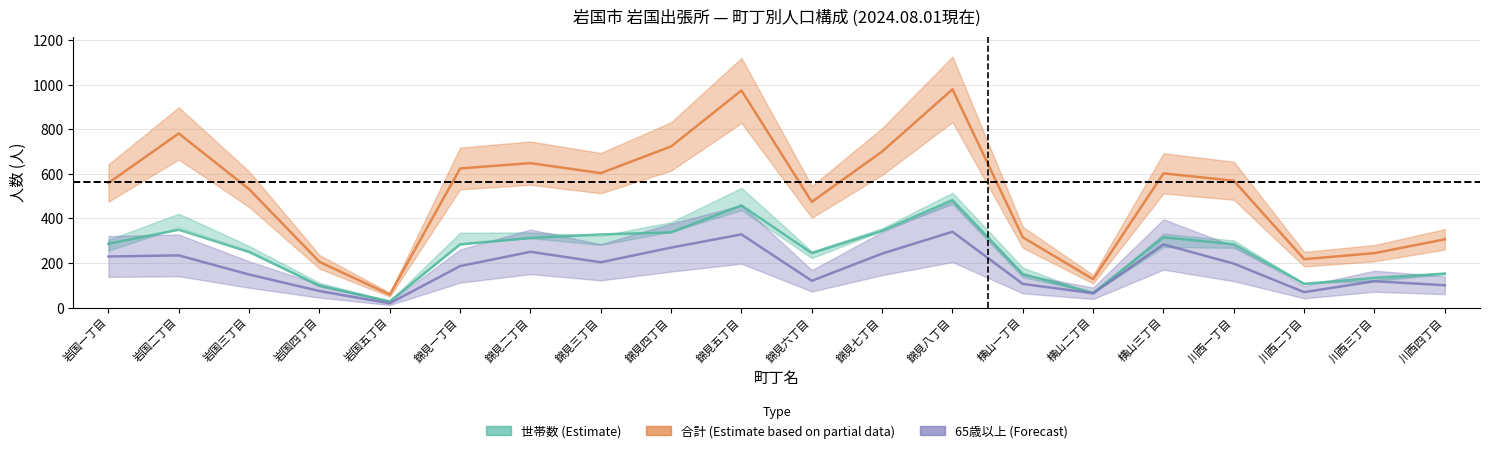

What is the difference between the highest and lowest values at 錦見五丁目?

646